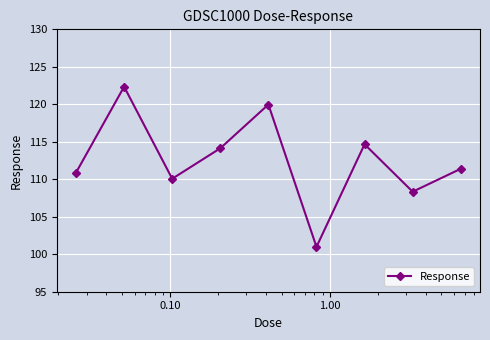

What is the minimum value shown in the chart?

101.0